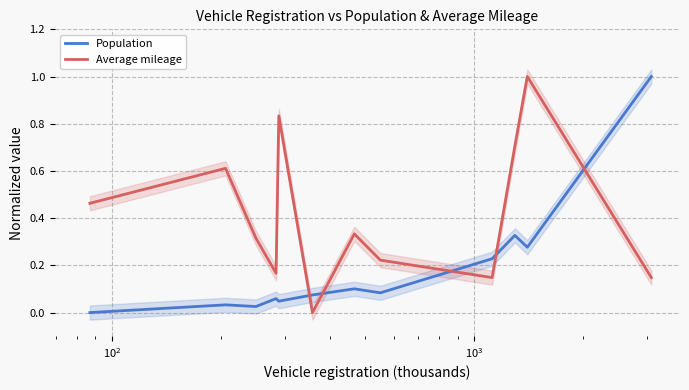

Which series has the largest range (max minus min)?

Population